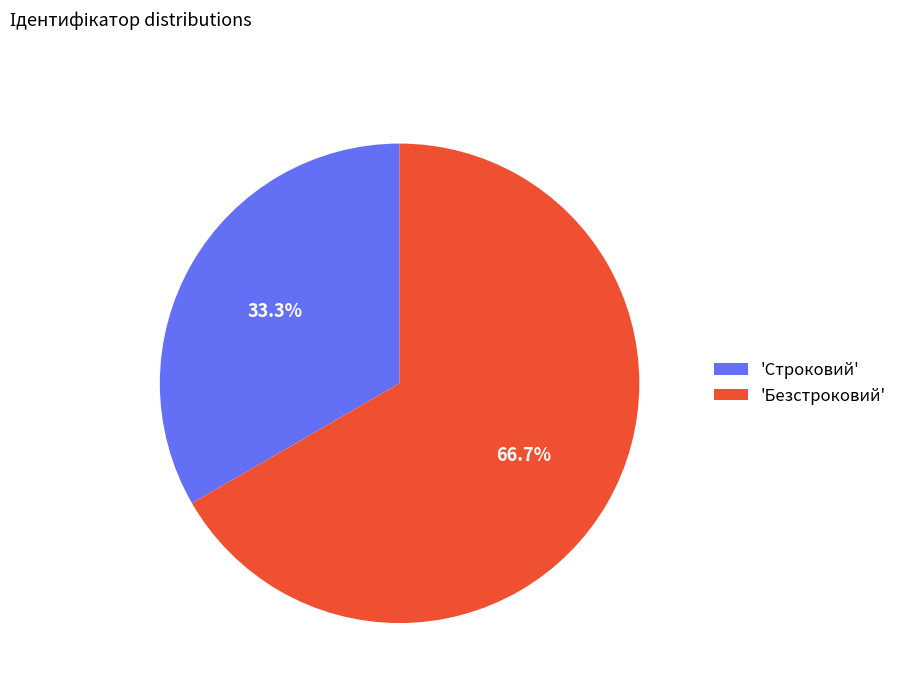

To the nearest percent, what is the difference between the largest and smallest slice percentages?

33%